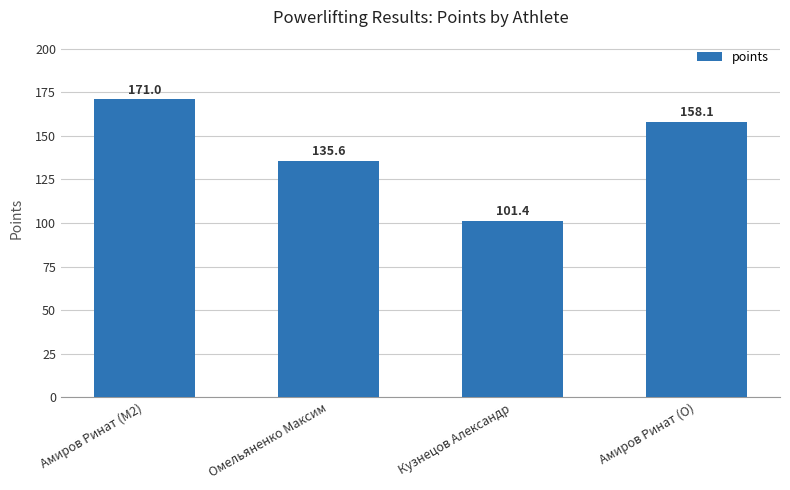

What is the maximum value shown in the chart?

171.0